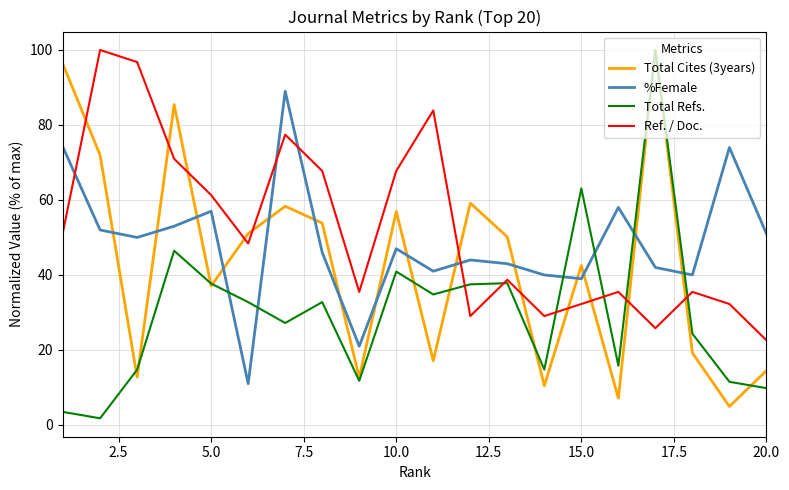

How many interior local valleys does the Total Cites (3years) series have?

7